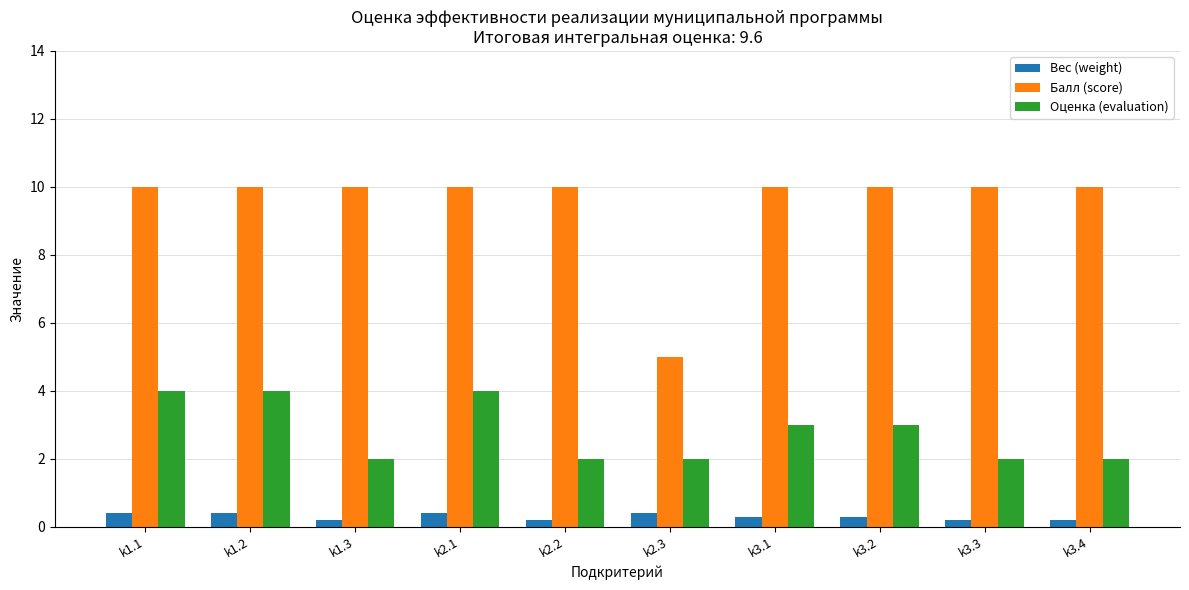

True or false: Балл (score) has a value of 1.1 at k2.3.

False